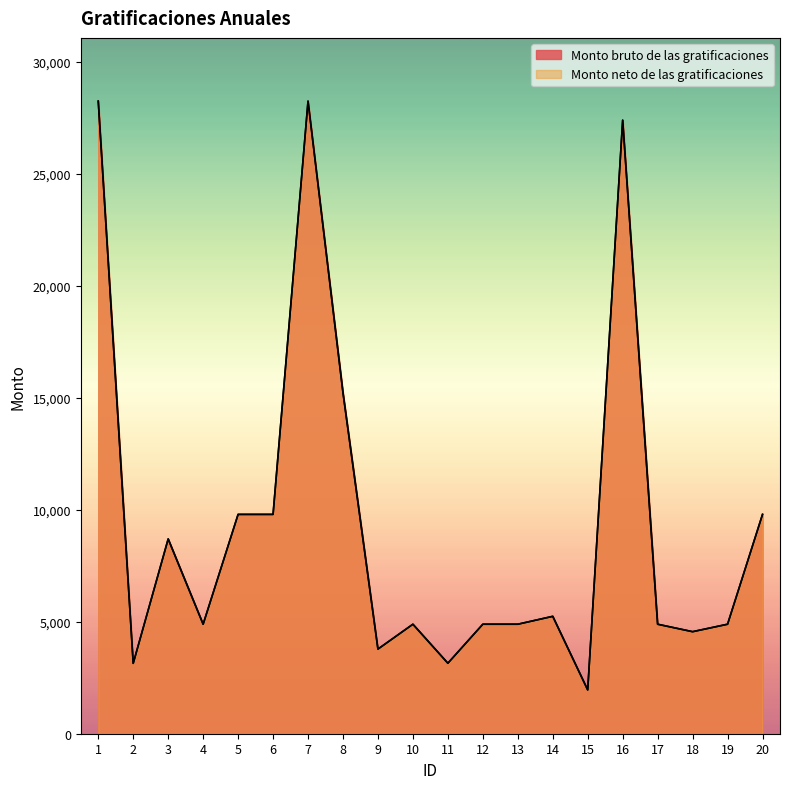

Where does the Monto neto de las gratificaciones series first go above 4888?

1